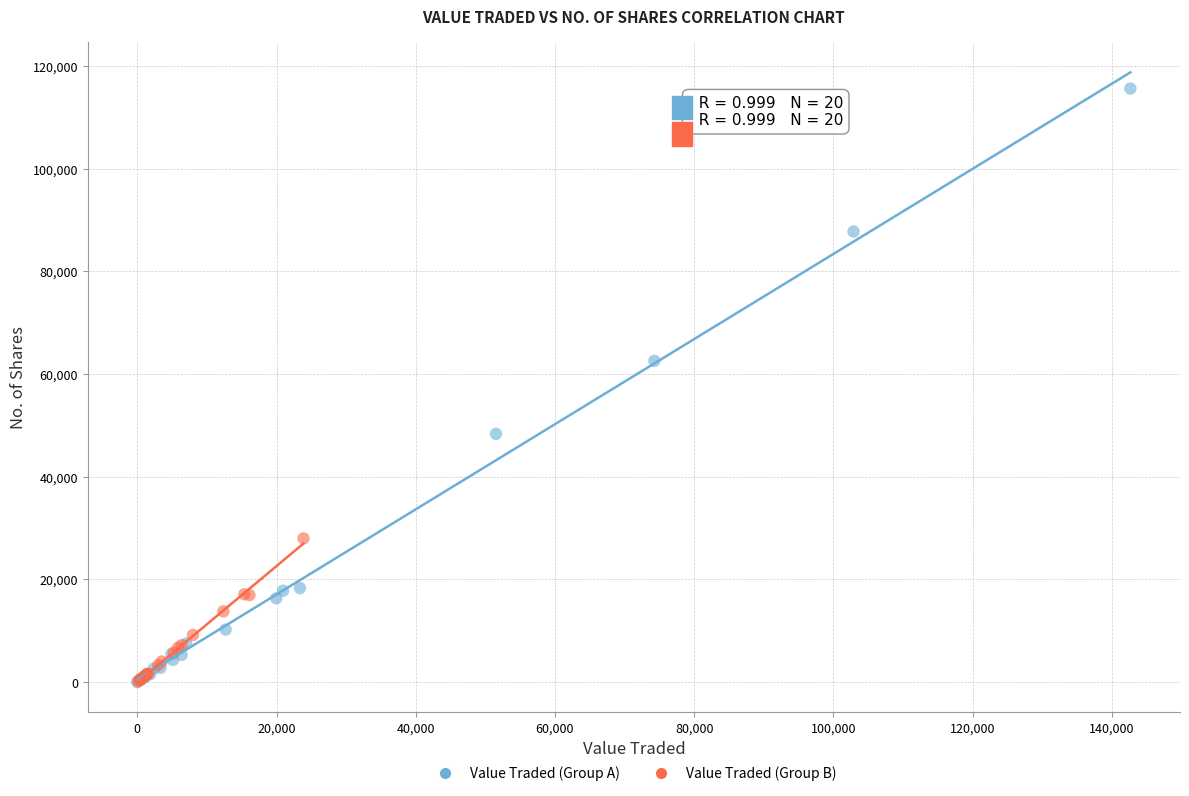

What are all the series names shown in the legend?

Value Traded (Group A), Value Traded (Group B)